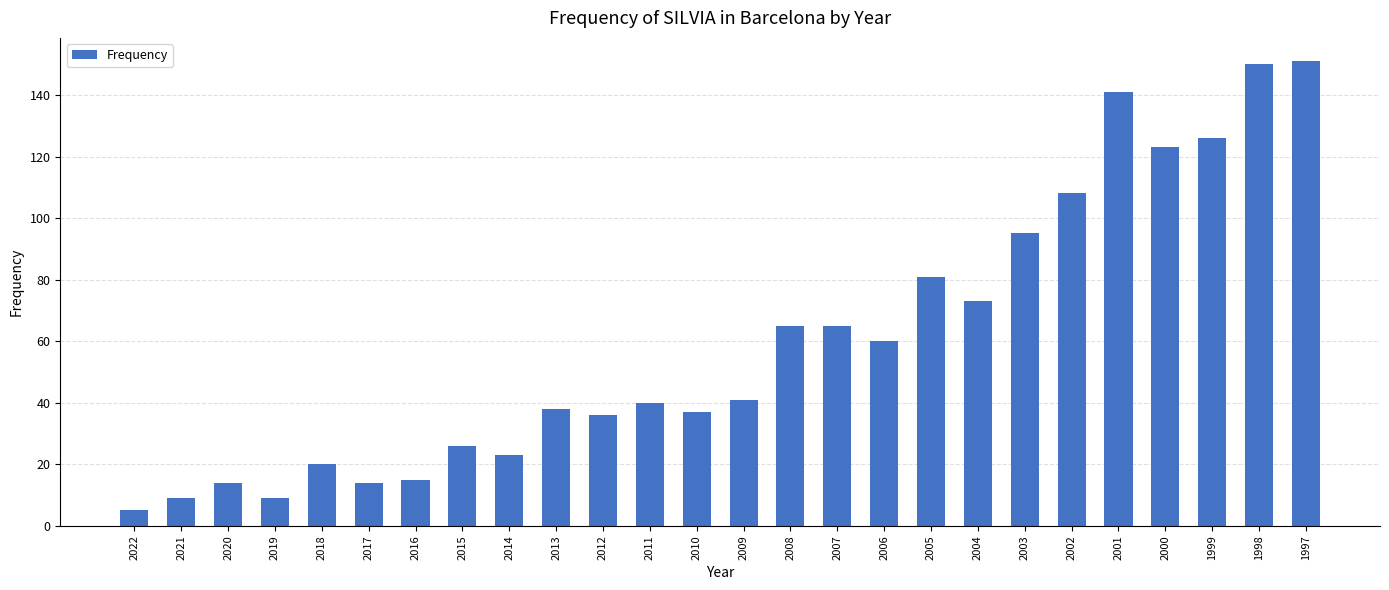

What is the difference between the maximum and minimum values?

146